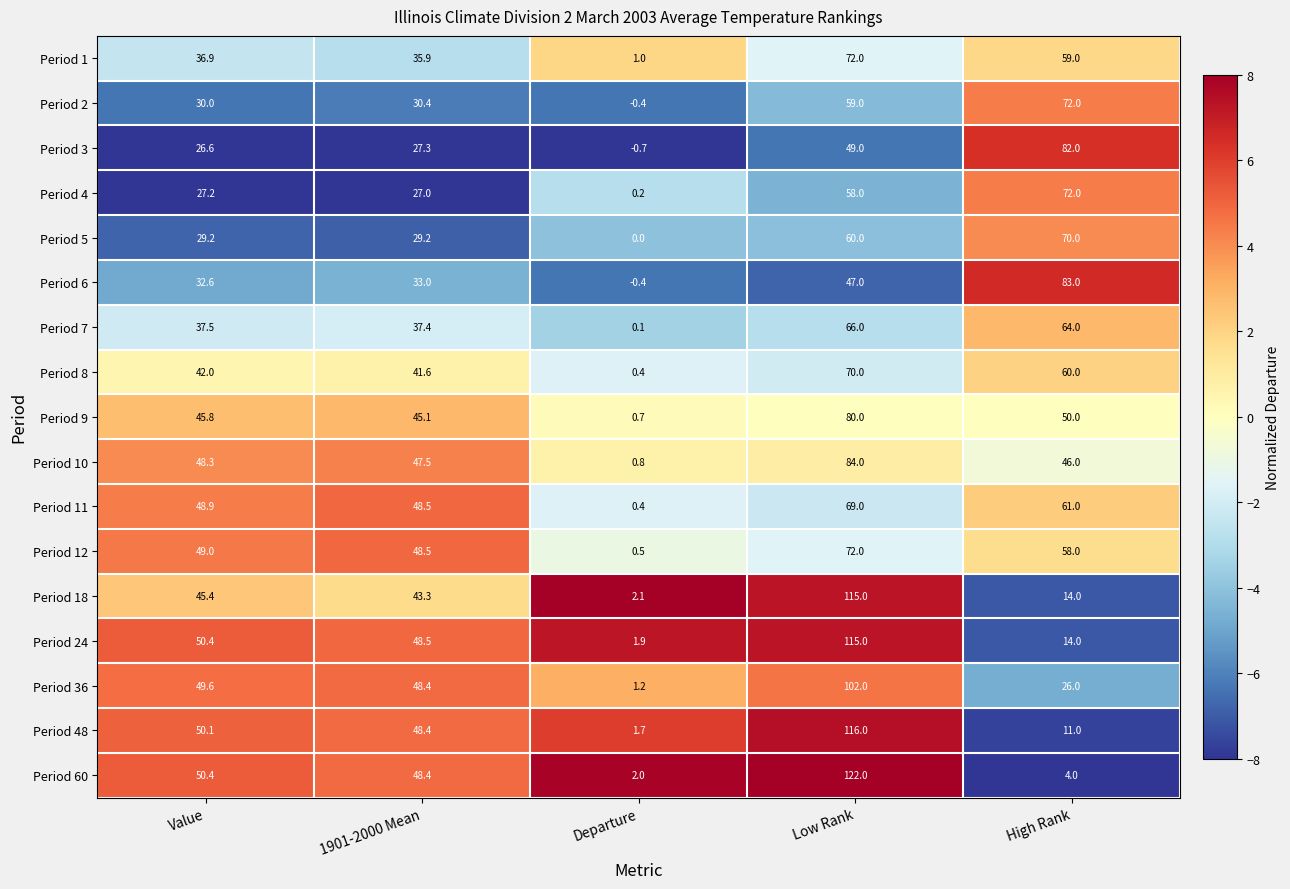

The Period 9 series shows 45.1 at 1901-2000 Mean. True or false?

True